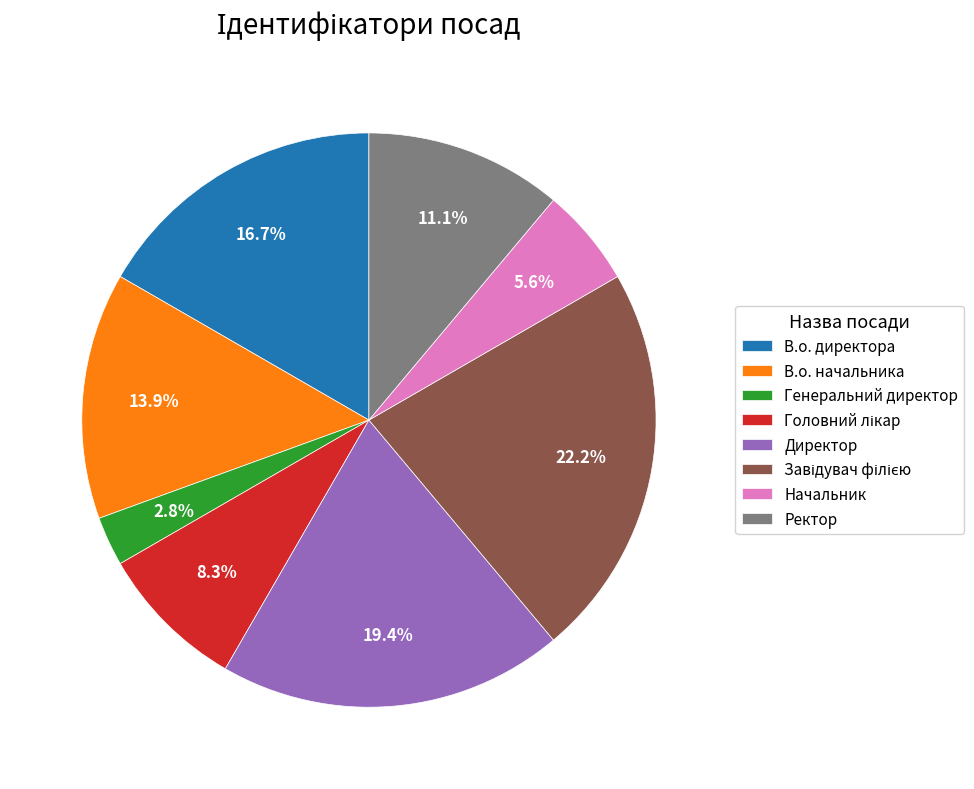

To the nearest percent, what percentage of the pie is Директор?

19%